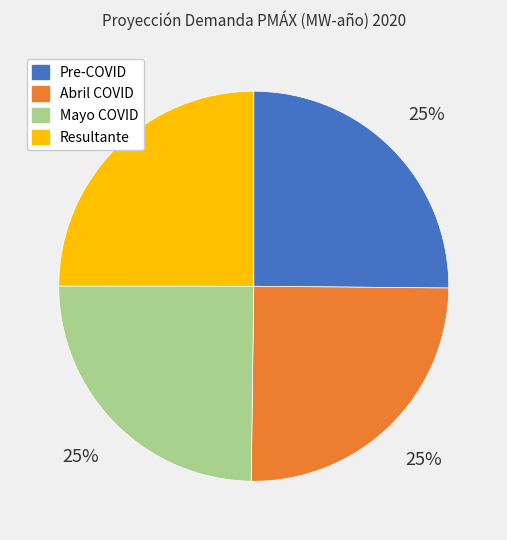

Does Resultante account for over 50% of the chart?

No